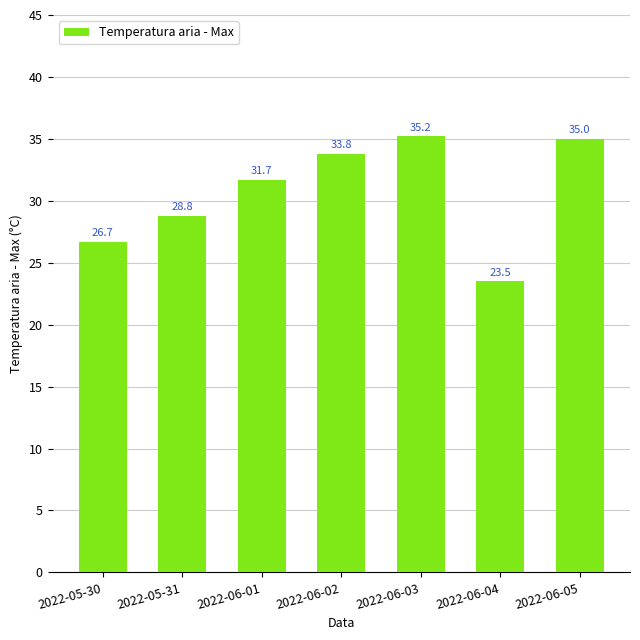

What is the sum of all values?

214.7